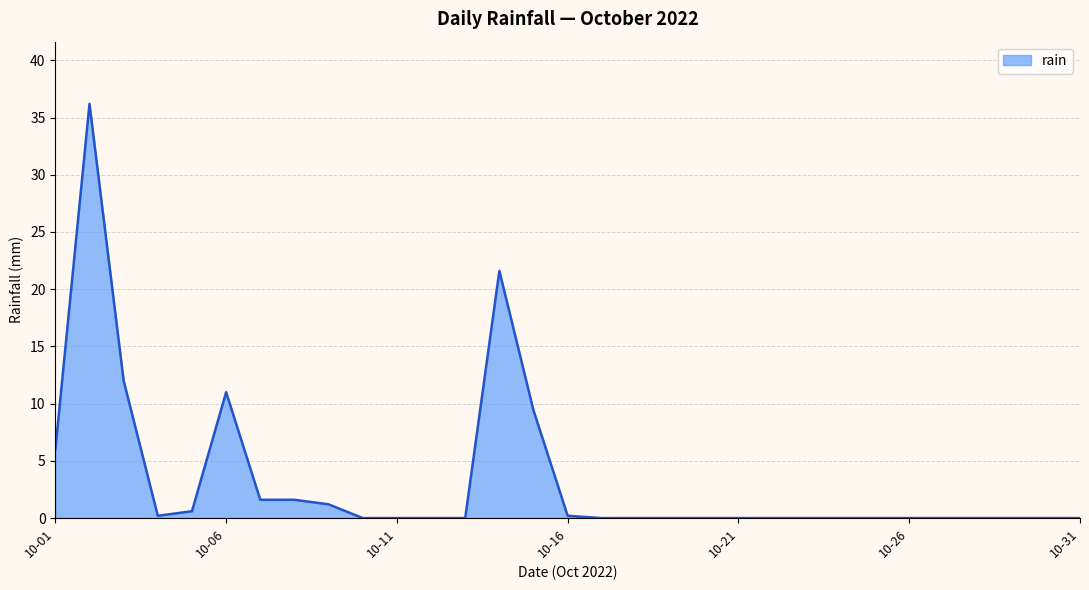

What is the difference between the maximum and minimum values?

36.2